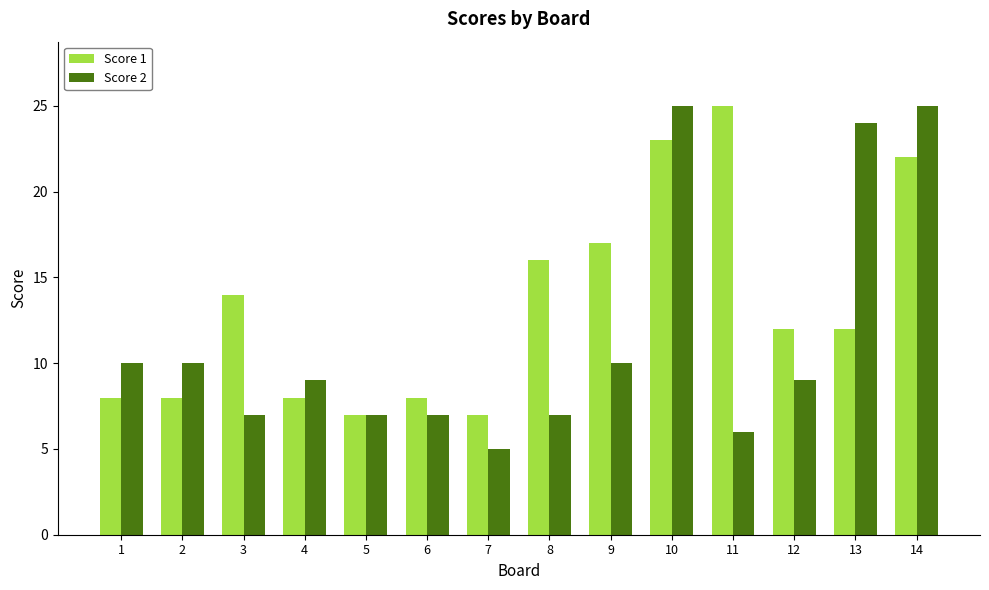

The value of Score 2 at 4 is 9. True or false?

True